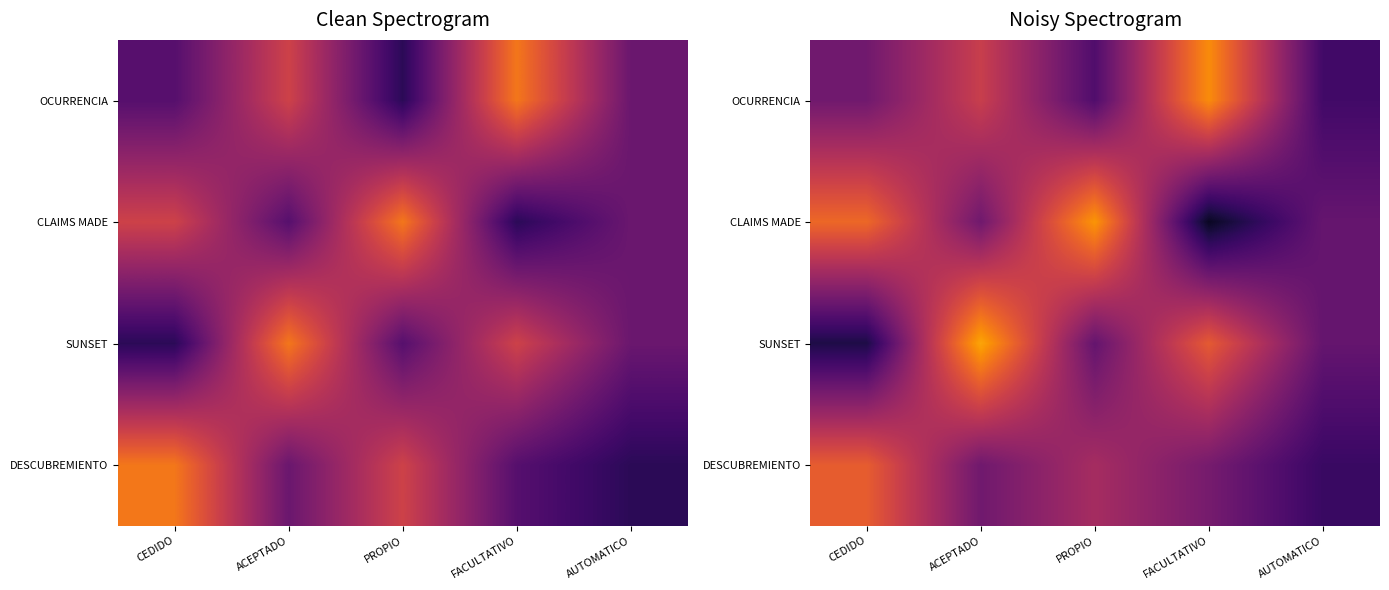

Count the number of data series in this chart.

4